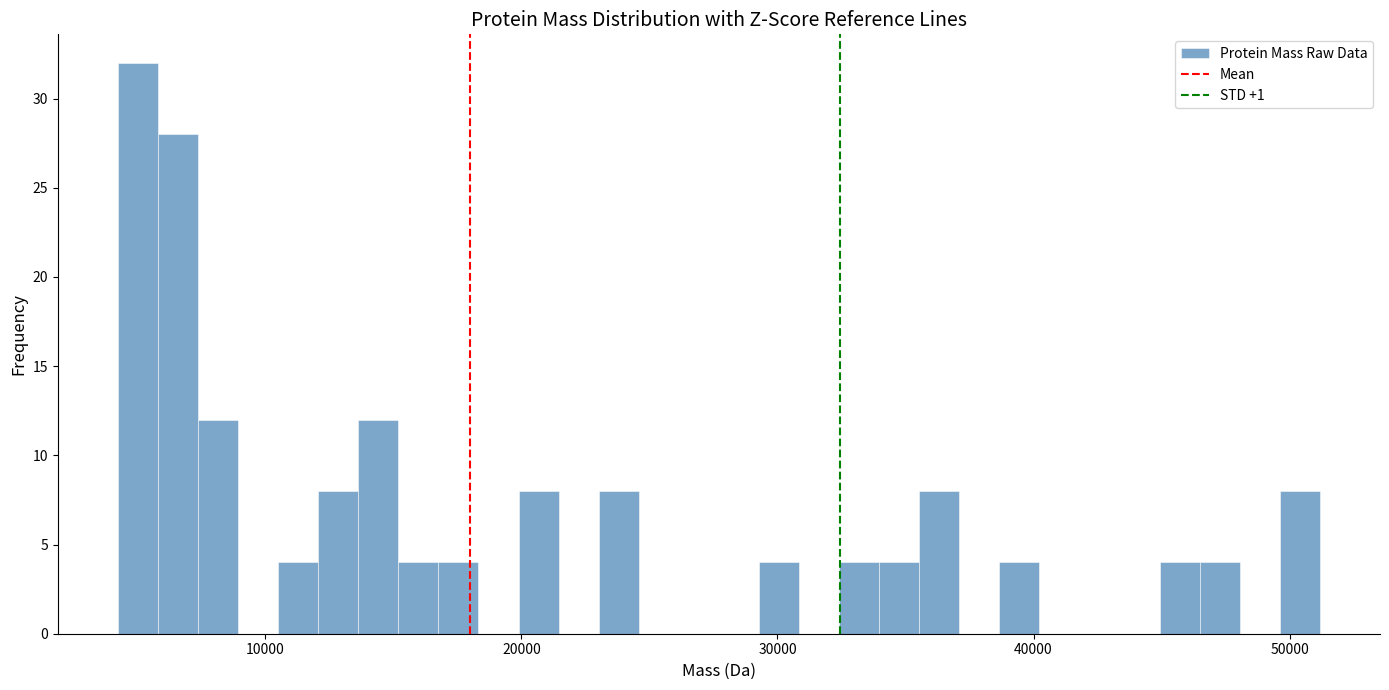

Read against the x-axis, roughly where is the centre of the tallest bar?

5000